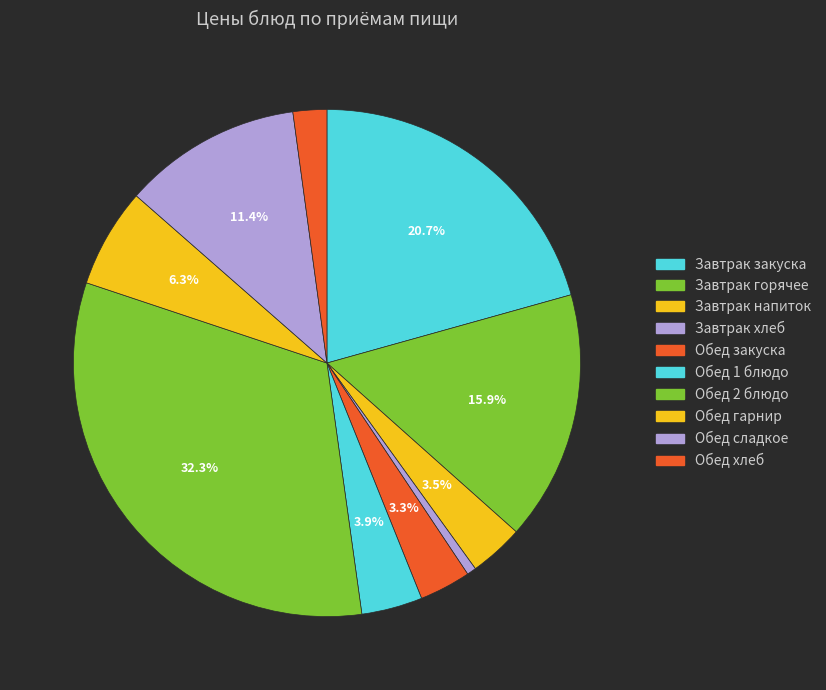

Does any single category account for the majority?

No